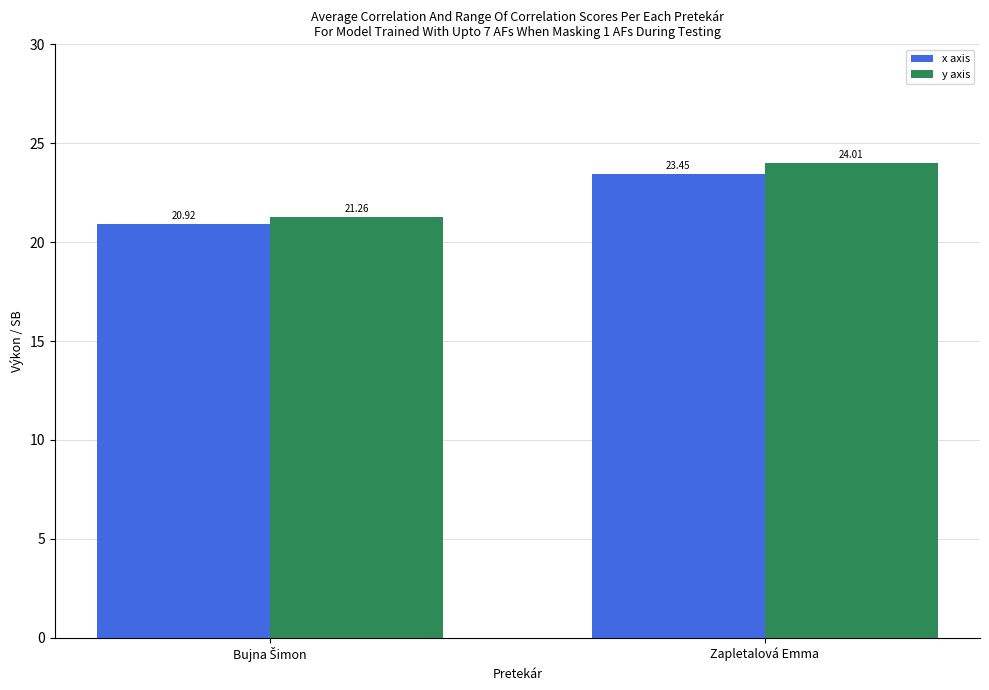

What is the label of the 2nd bar from the left?

Zapletalová Emma